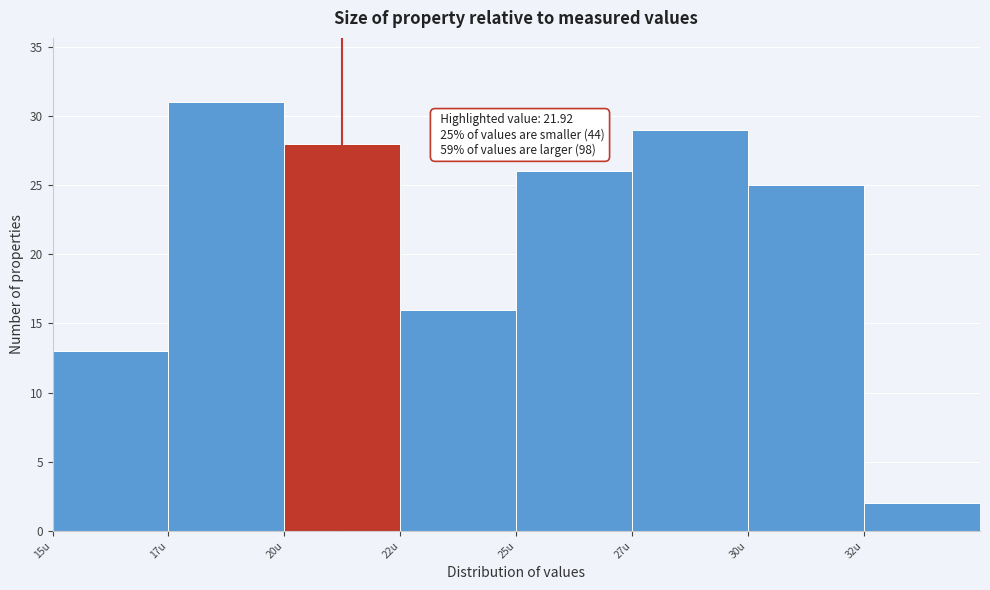

Reading left to right, transcribe all the data shown in this chart.

13	31	28	16	26	29	25	2